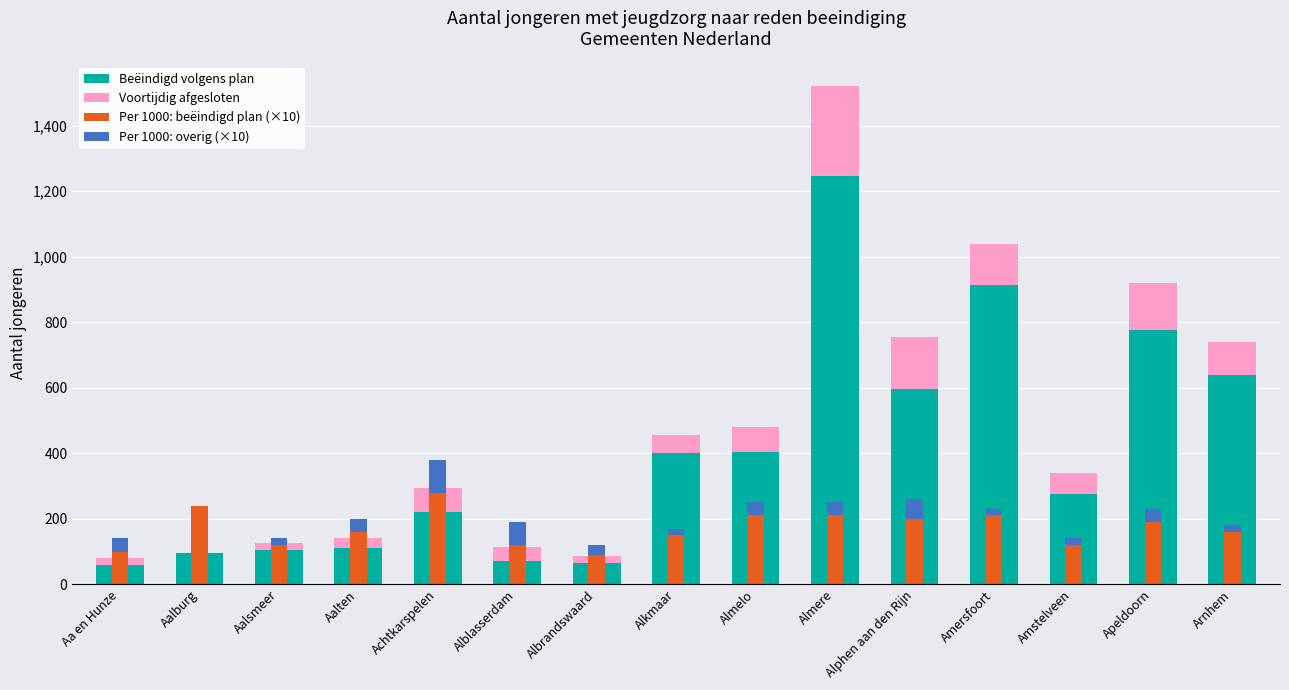

Reading left to right, extract all data points from this chart.

Beëindigd volgens plan: 60	95	105	110	220	70	65	400	405	1245	595	915	275	775	640
Voortijdig afgesloten: 20	0	20	30	75	45	20	55	75	275	160	125	65	145	100
Per 1000: beëindigd plan (×10): 100	240	120	160	280	120	90	150	210	210	200	210	120	190	160
Per 1000: overig (×10): 40	0	20	40	100	70	30	20	40	40	60	20	20	40	20